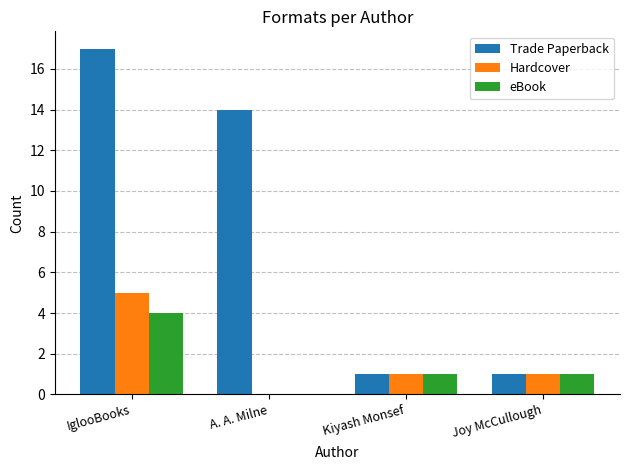

Which series changed the most between A. A. Milne and Kiyash Monsef?

Trade Paperback